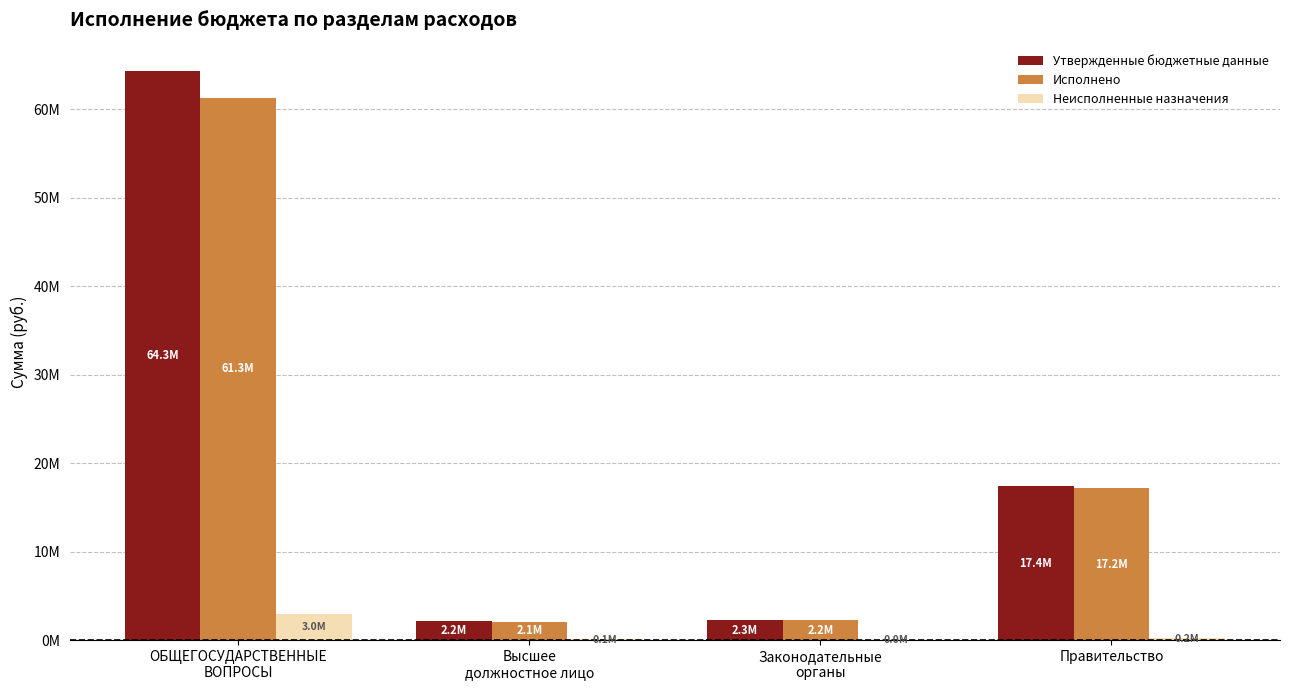

Does the chart contain stacked bars?

No